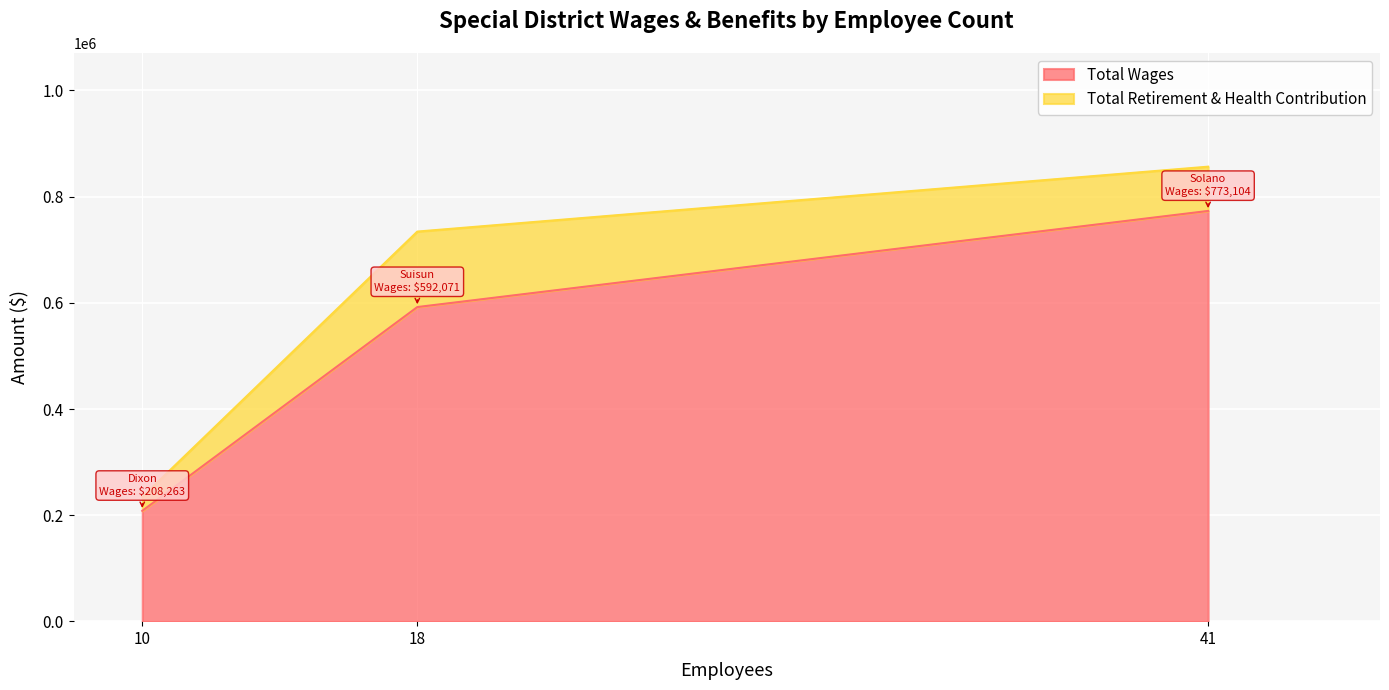

Count the Total Wages values in the range 208263 to 773104.

3